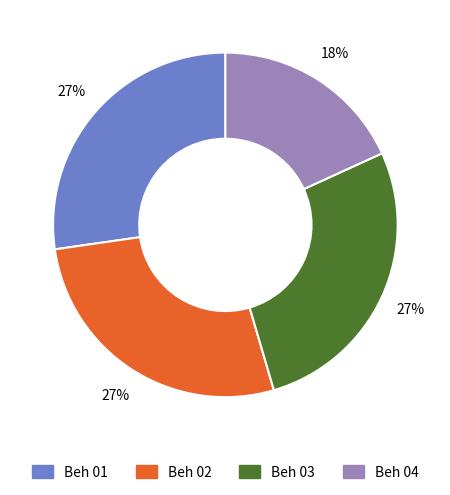

How many segments does this pie chart have?

4